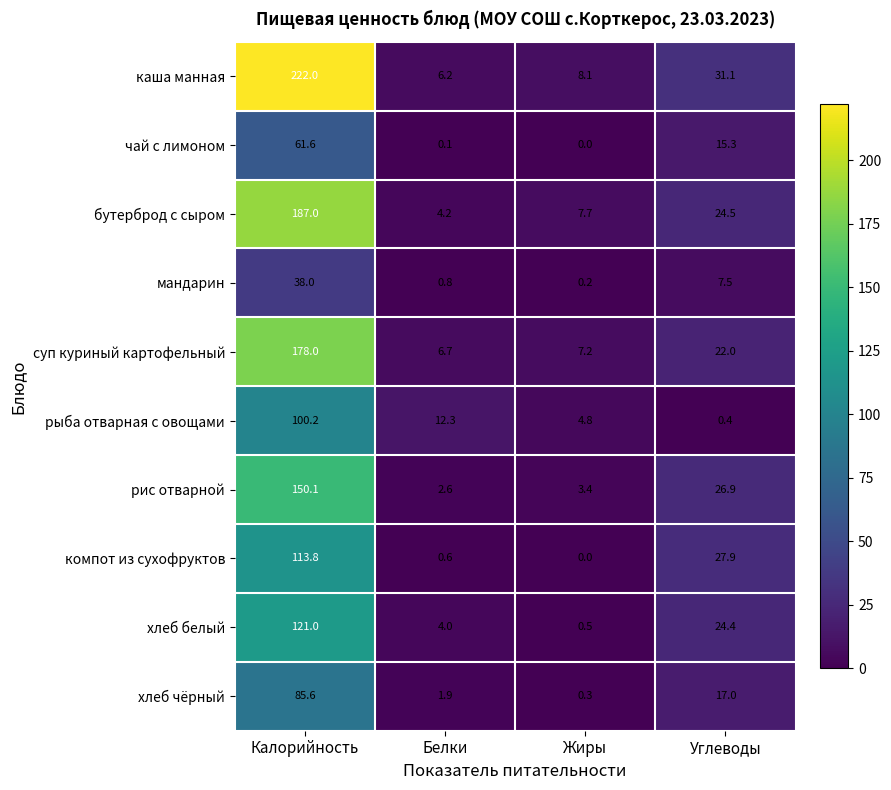

What is the total value across all series at Углеводы?

197.0